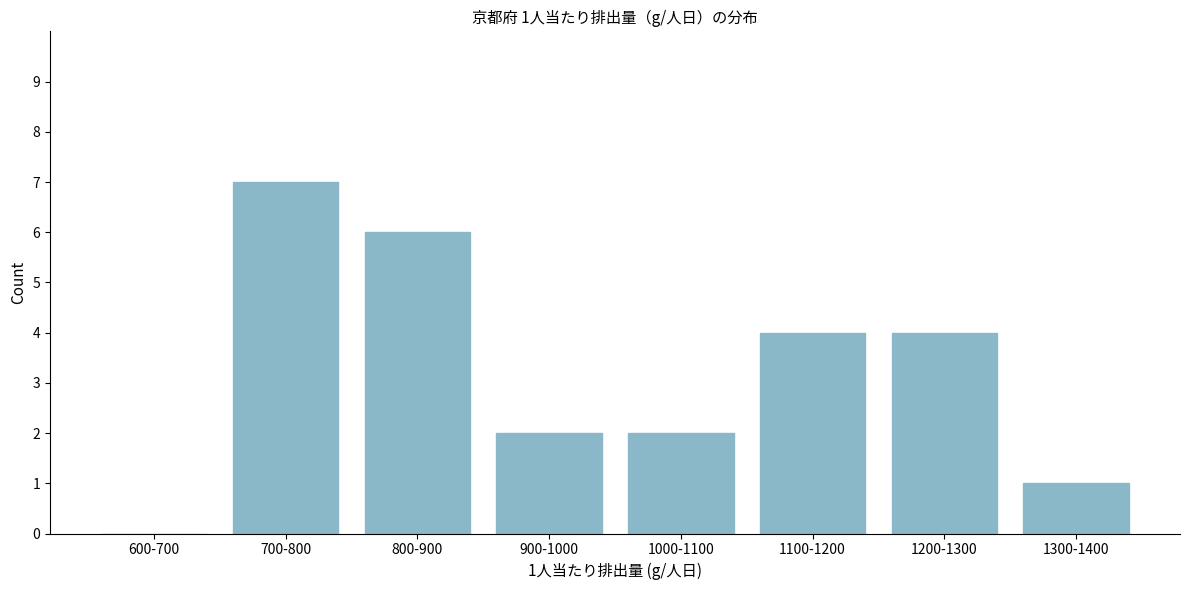

True or false: the data shows 6 at 800-900.

True